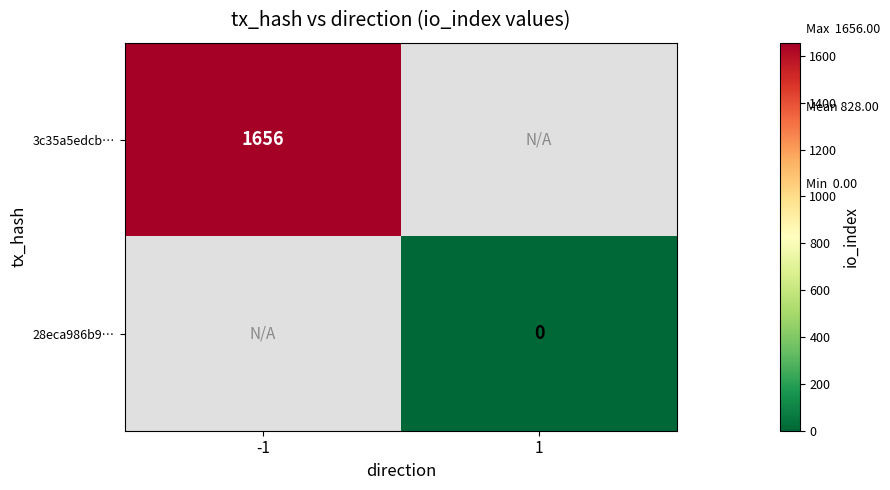

At which category does the chart reach its peak across all series?

-1